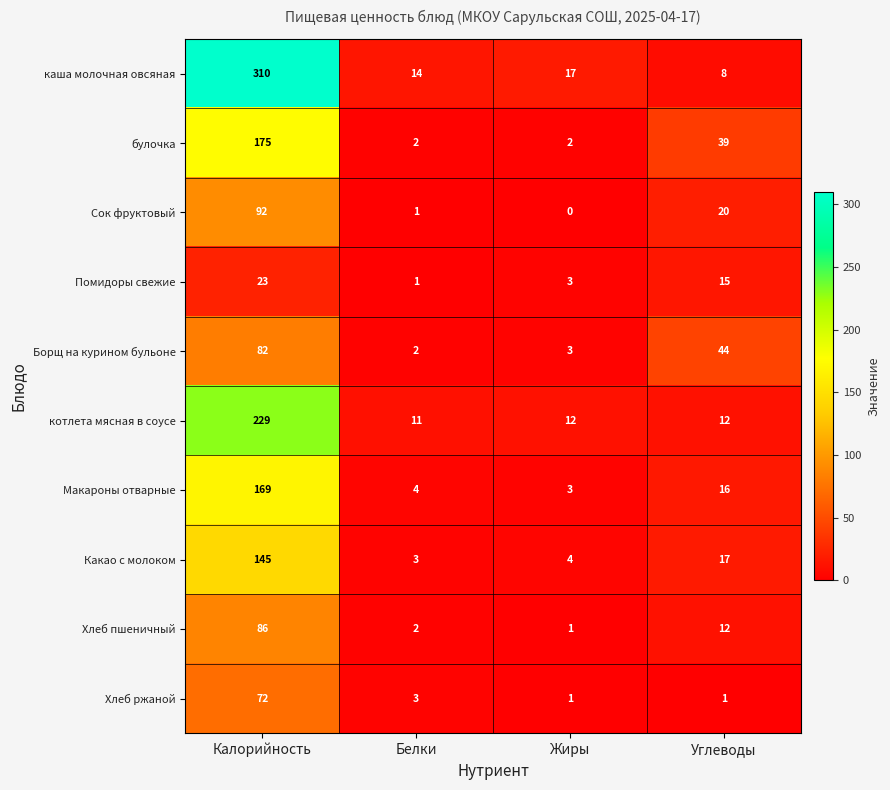

Rank the series by their maximum value, from highest to lowest.

каша молочная овсяная, котлета мясная в соусе, булочка, Макароны отварные, Какао с молоком, Сок фруктовый, Хлеб пшеничный, Борщ на курином бульоне, Хлеб ржаной, Помидоры свежие